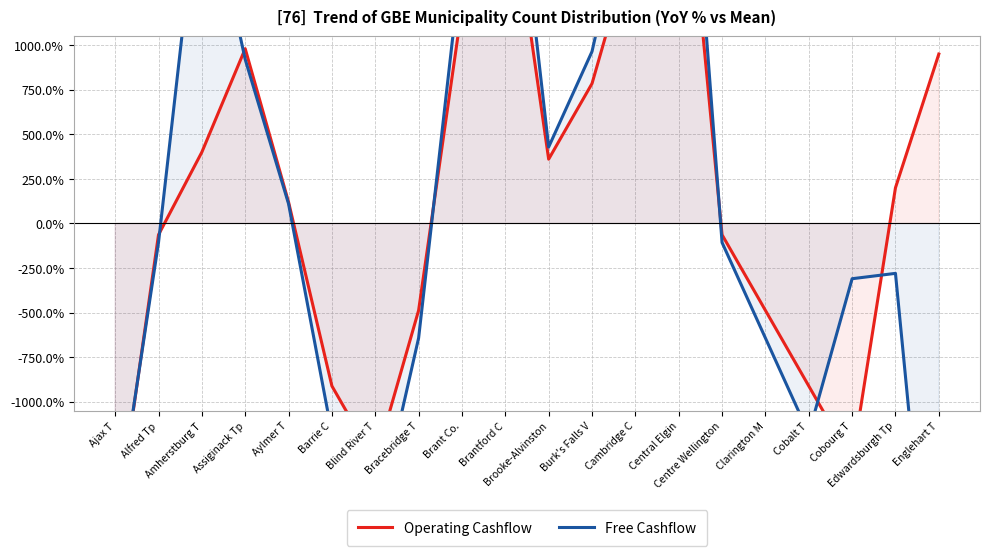

List the series in order of their overall mean, highest first.

Operating Cashflow, Free Cashflow